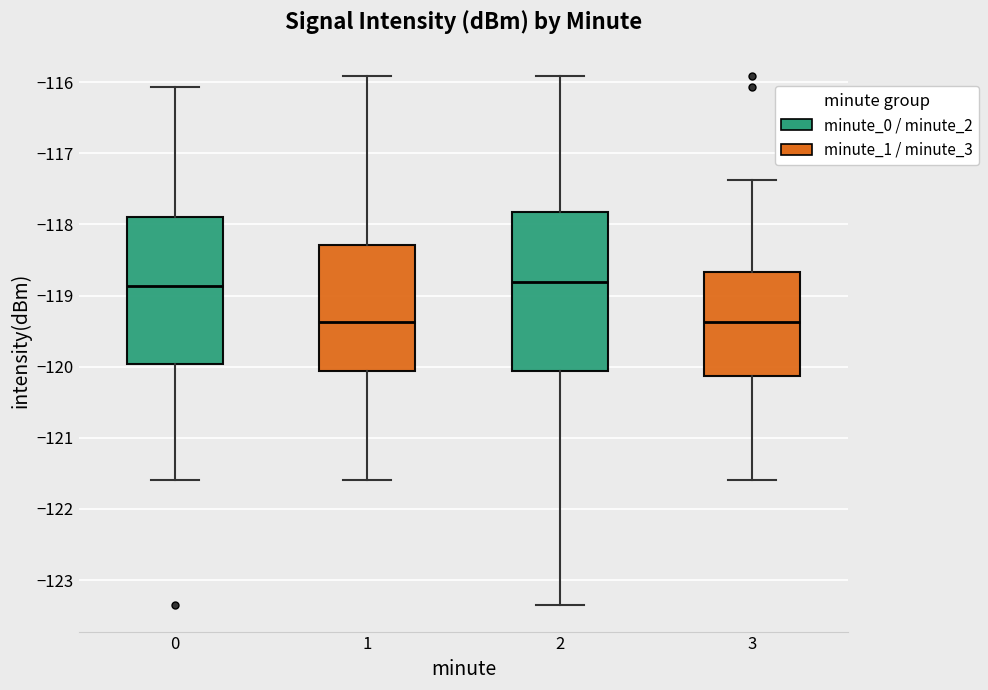

Reading left to right, read every box against the y-axis: the position of its median line, the range the box covers, and the ends of its whiskers. The values are not printed on the chart, so give them approximately, as read against the axis.

0: median -118.9, box -120.0 to -117.9, whiskers -121.6 to -116.1
1: median -119.4, box -120.1 to -118.3, whiskers -121.6 to -115.9
2: median -118.8, box -120.1 to -117.8, whiskers -123.4 to -115.9
3: median -119.4, box -120.1 to -118.7, whiskers -121.6 to -117.4